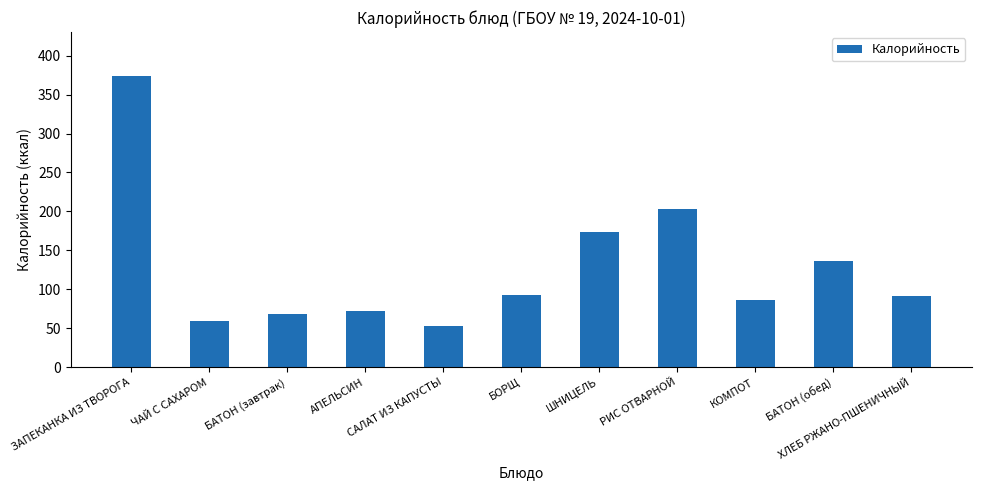

At which label is the value closest to 213?

РИС ОТВАРНОЙ